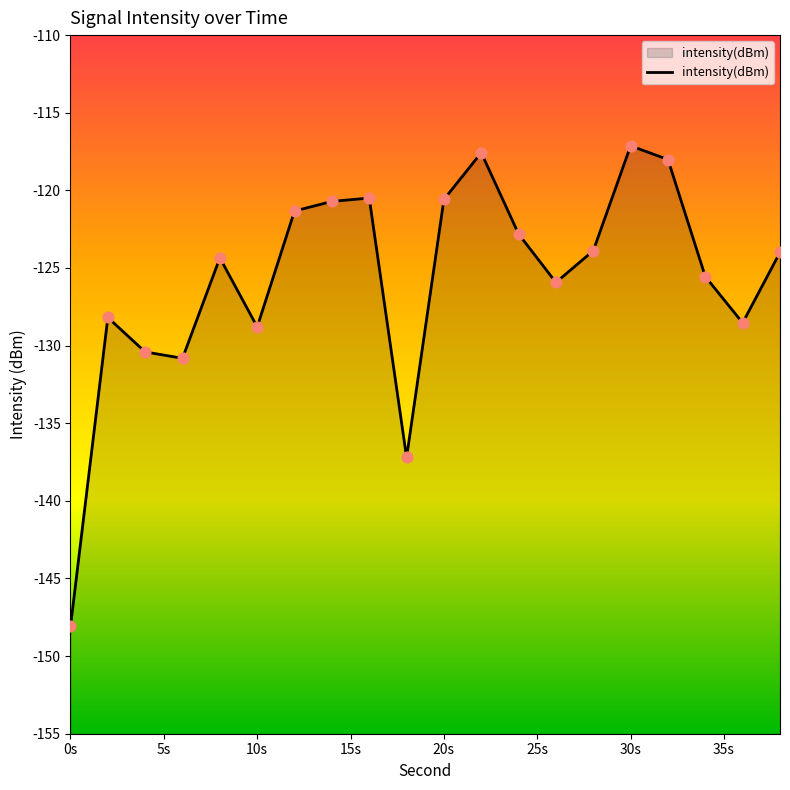

Between 20s and 0s, which is larger?

20s